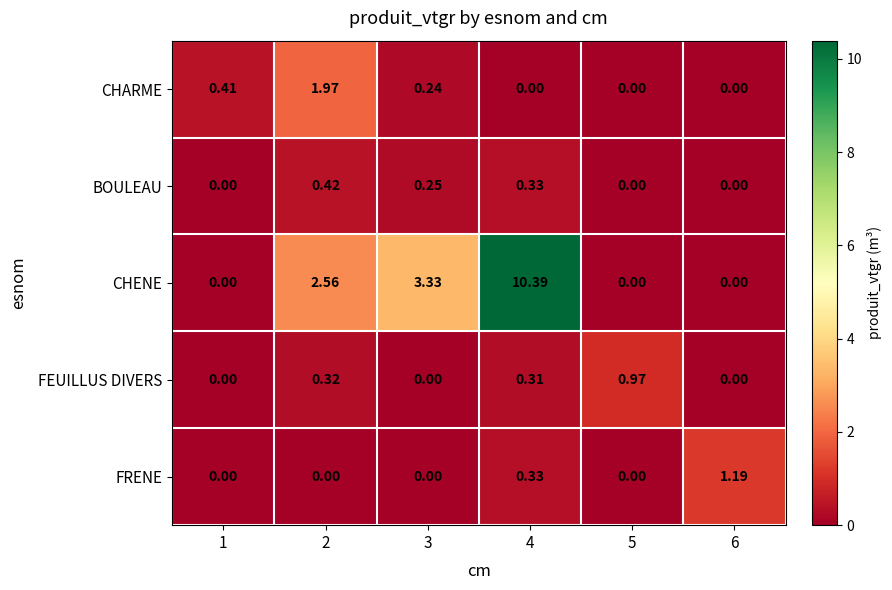

Rank the series by their maximum value, from highest to lowest.

CHENE, CHARME, FRENE, FEUILLUS DIVERS, BOULEAU